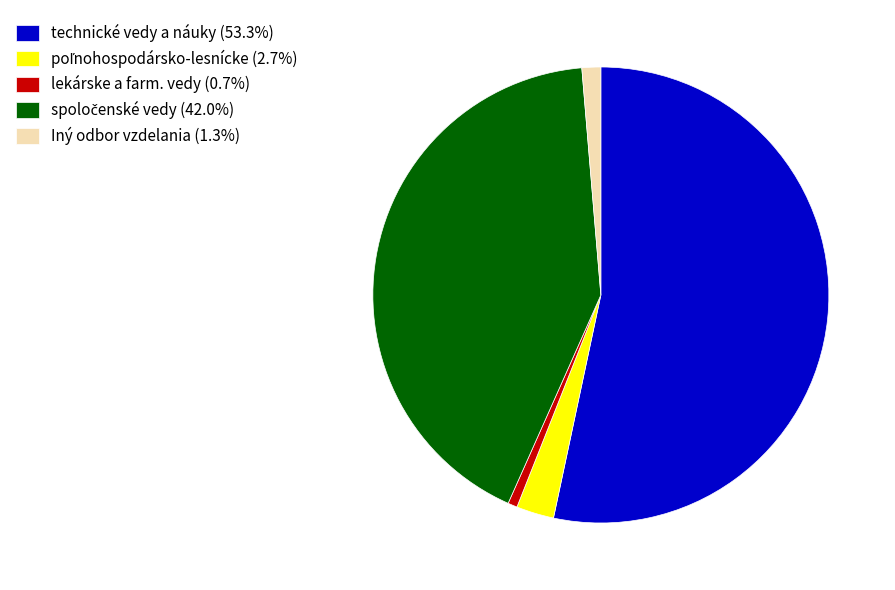

Is there any slice that represents more than half of the pie?

Yes